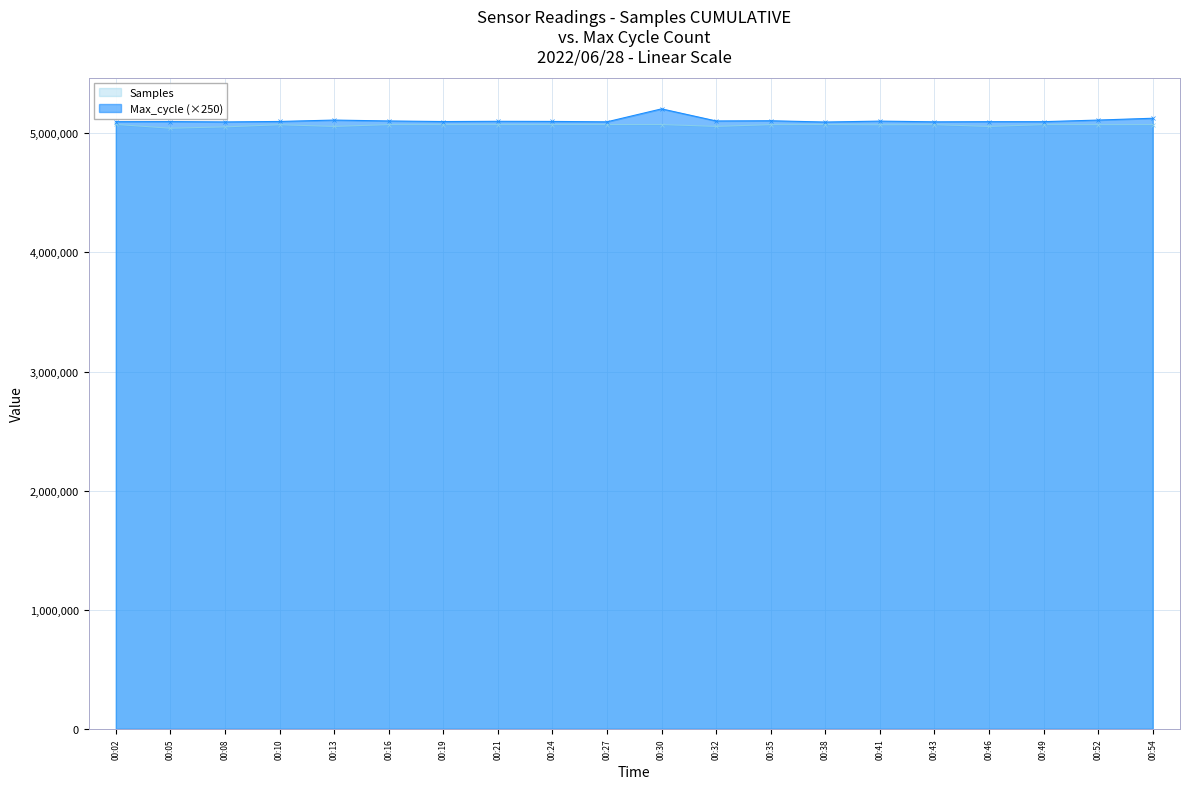

Between 00:05 and 00:41, which series saw the biggest shift?

Samples